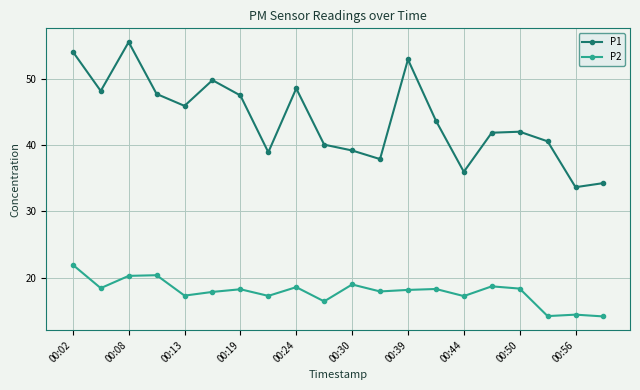

What is the maximum value for P2?

21.9